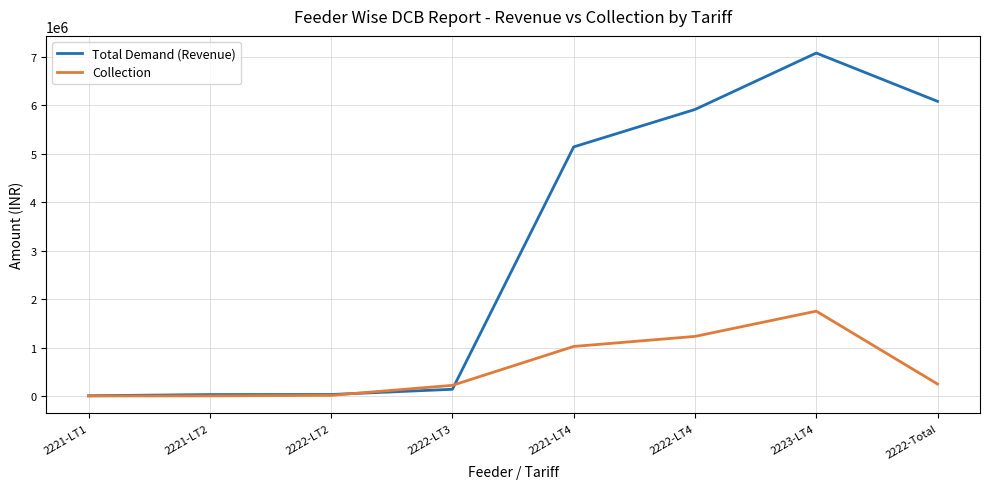

What is the total value across all series at 2223-LT4?

8829398.2